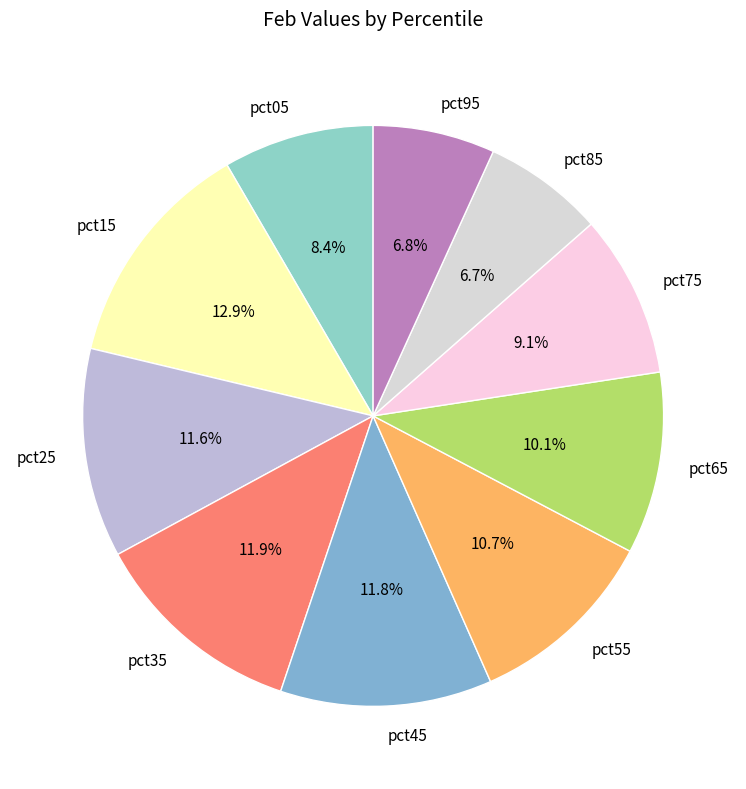

What percentage is the pct65 slice, to the nearest percent?

10%